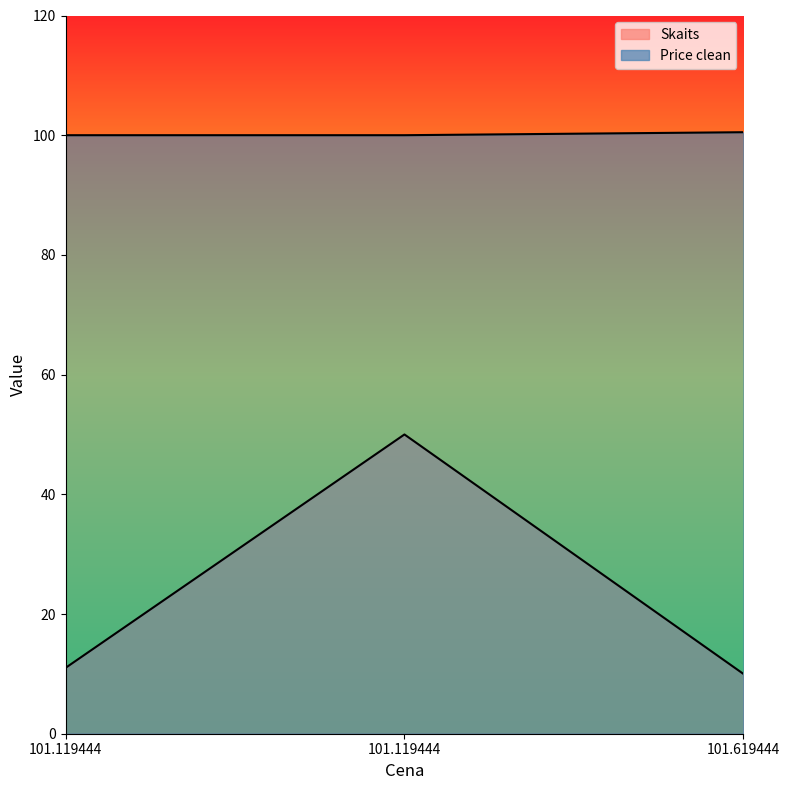

Is the value of Price clean at 101.119444 greater than the value of Skaits at 101.119444?

Yes